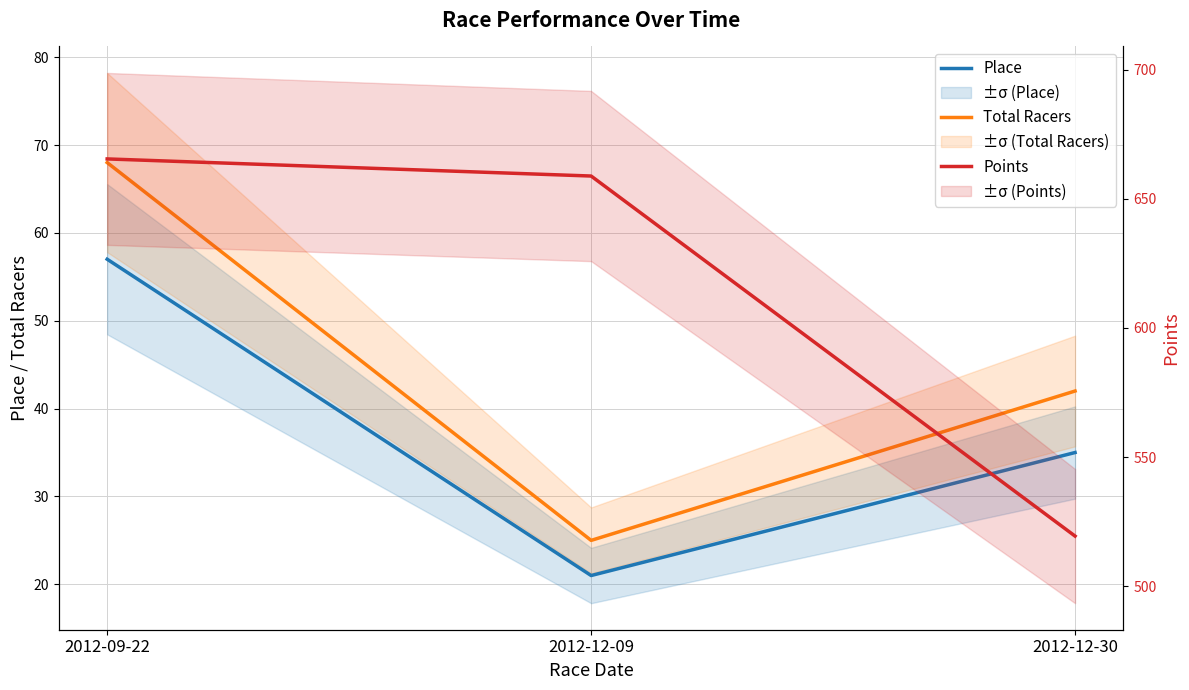

Which category has the highest value in the Points series?

2012-09-22